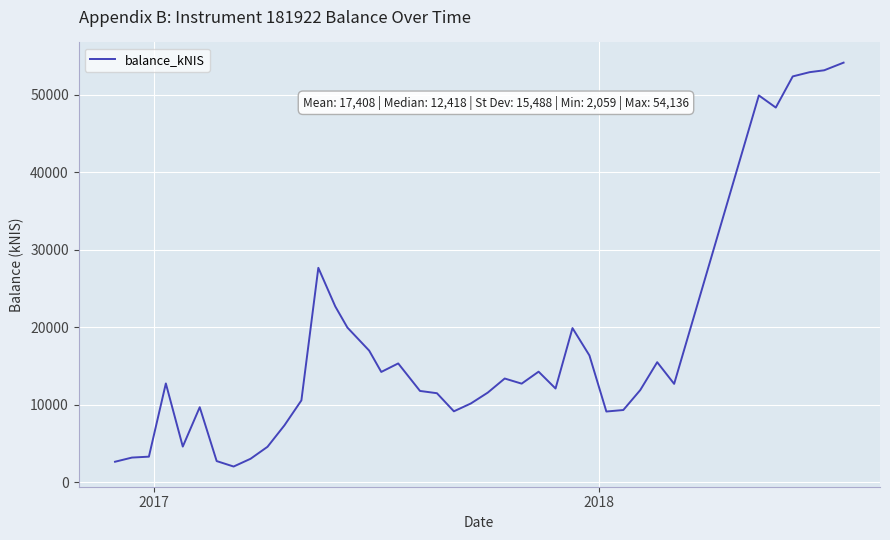

What is the smallest value displayed?

2059.0